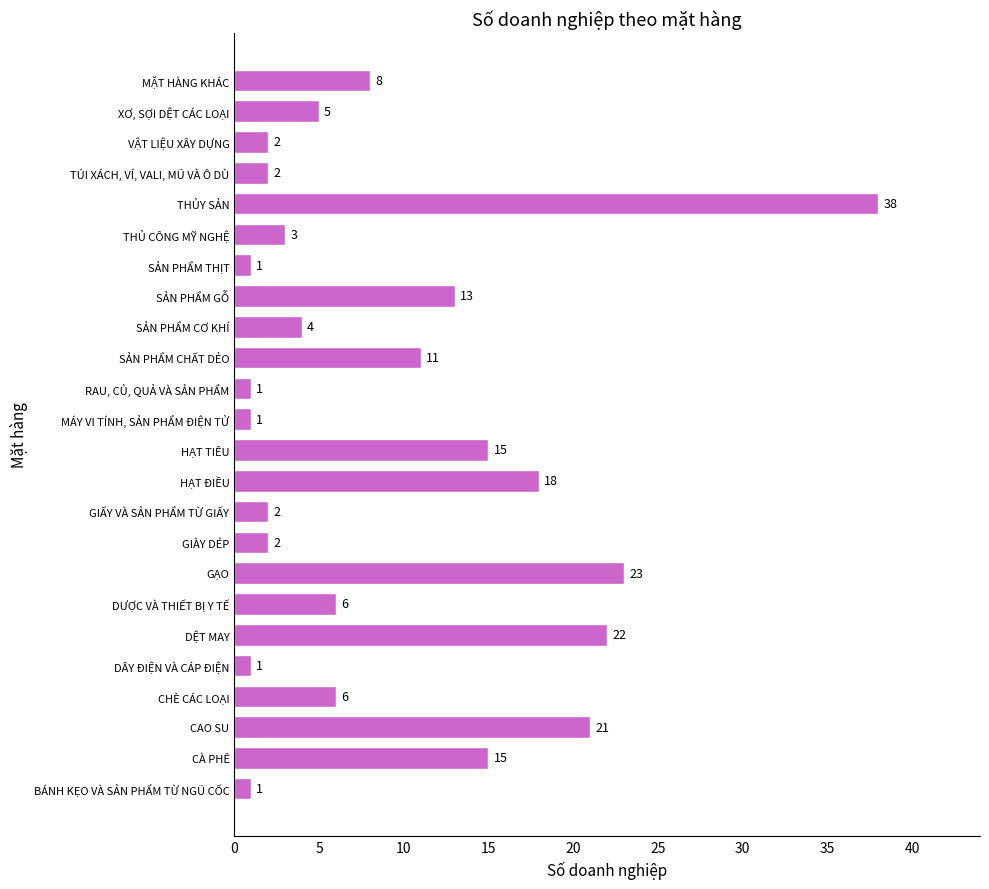

The chart shows a value of 2 at GIÀY DÉP. True or false?

True